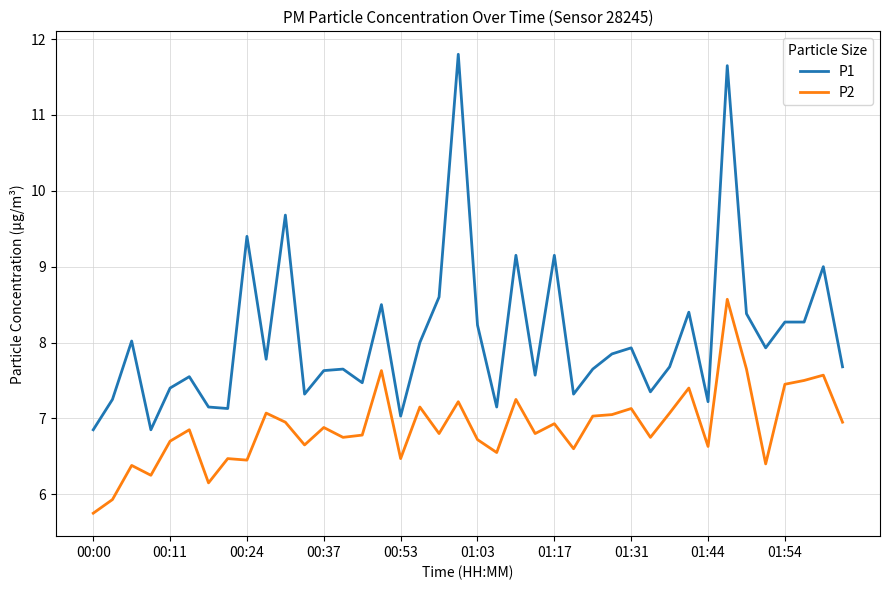

Which series has the largest total across all categories?

P1